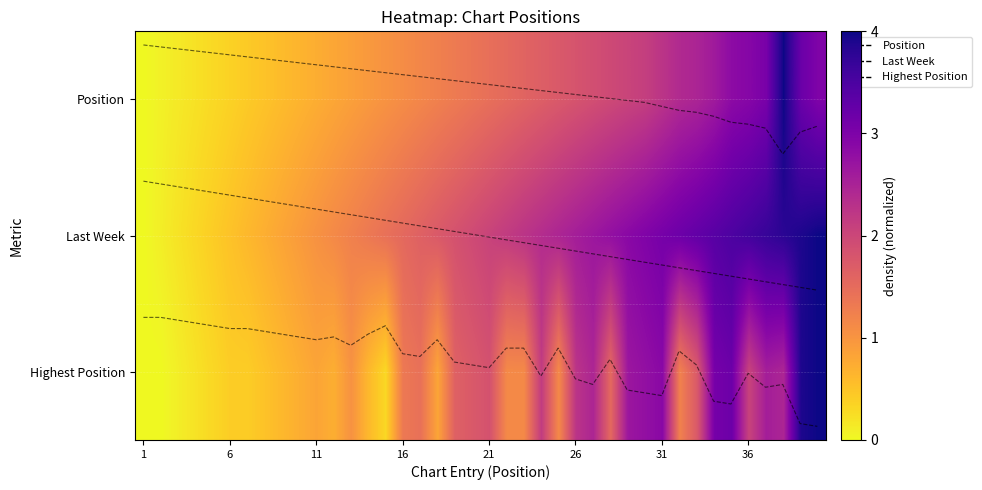

How many data points in Last Week are above 1?

20